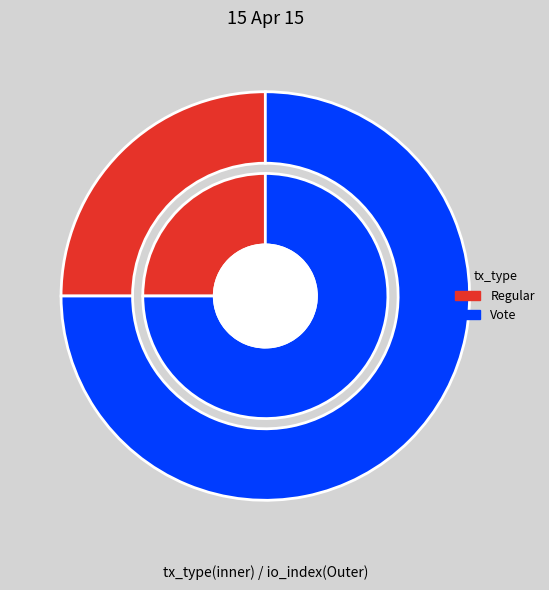

How many segments does this pie chart have?

2